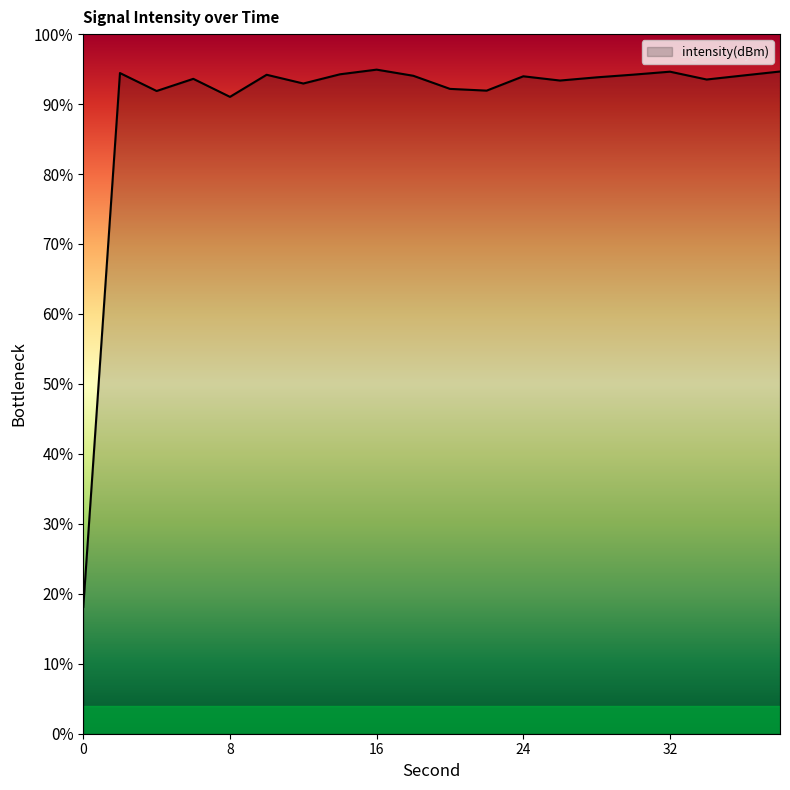

At which label is the value closest to -175?

8